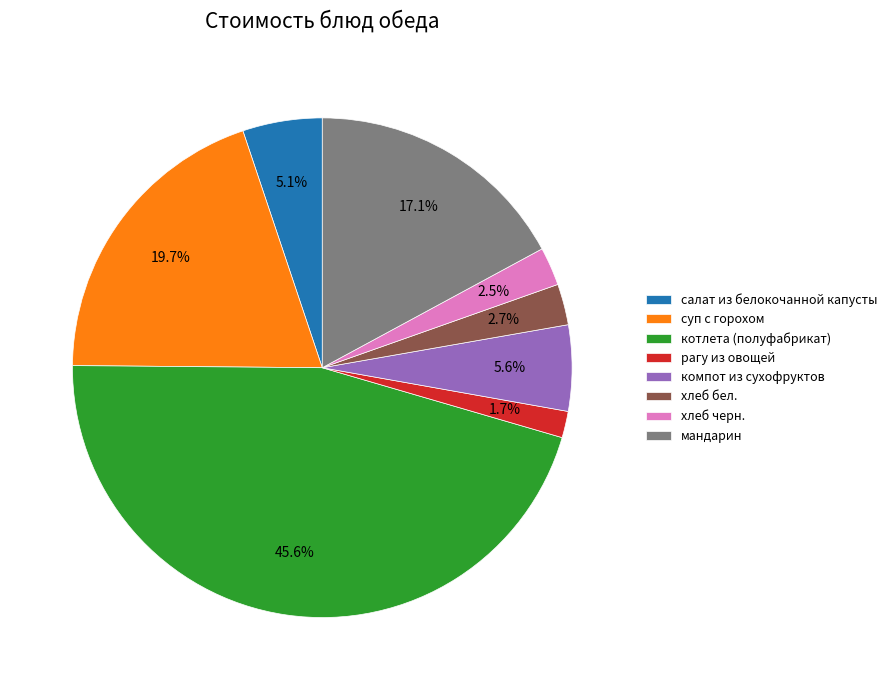

To the nearest percent, what percentage of the pie is хлеб бел.?

3%